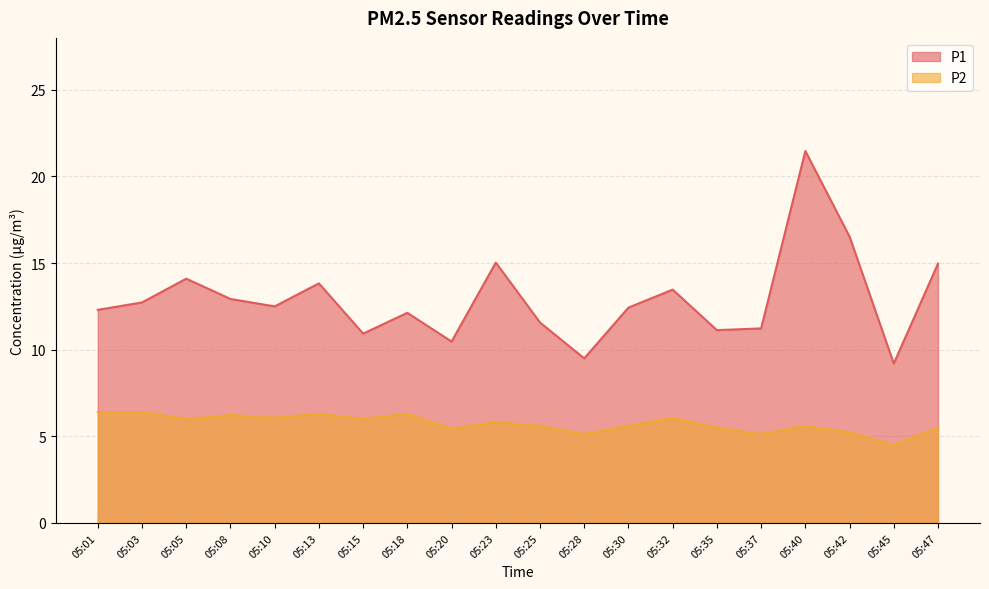

True or false: P1 and P2 intersect in this chart.

False